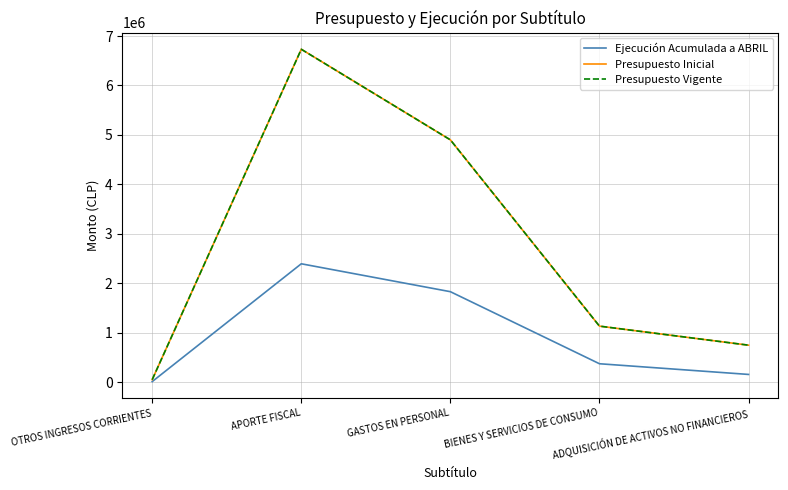

What is the sum of all Ejecución Acumulada a ABRIL values?

4772773